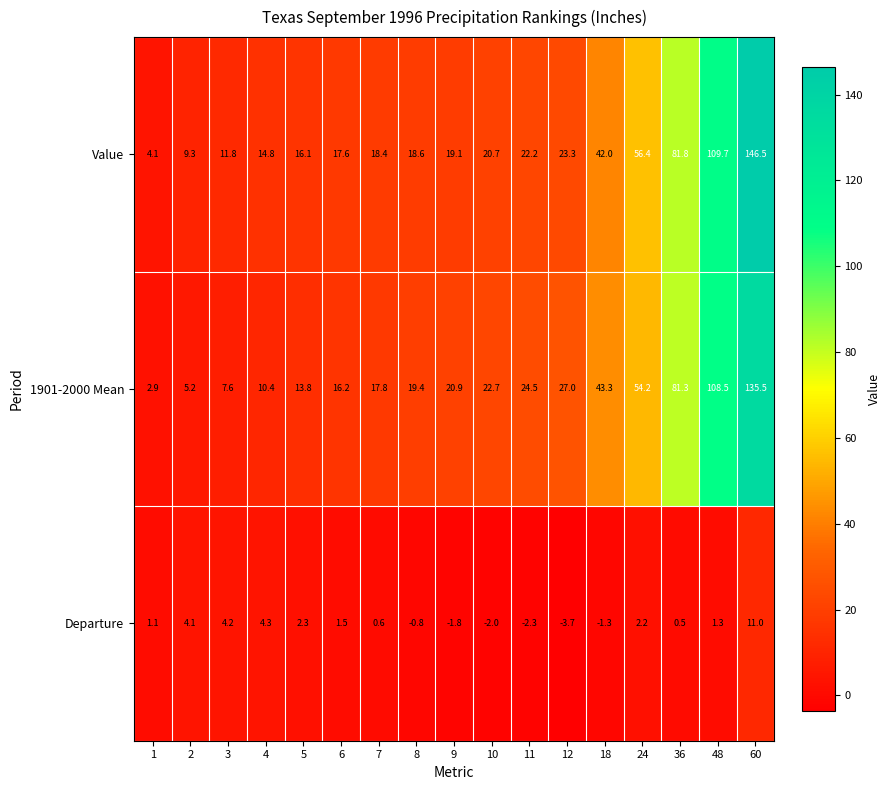

What is the approximate value of Departure at 5?

2.3